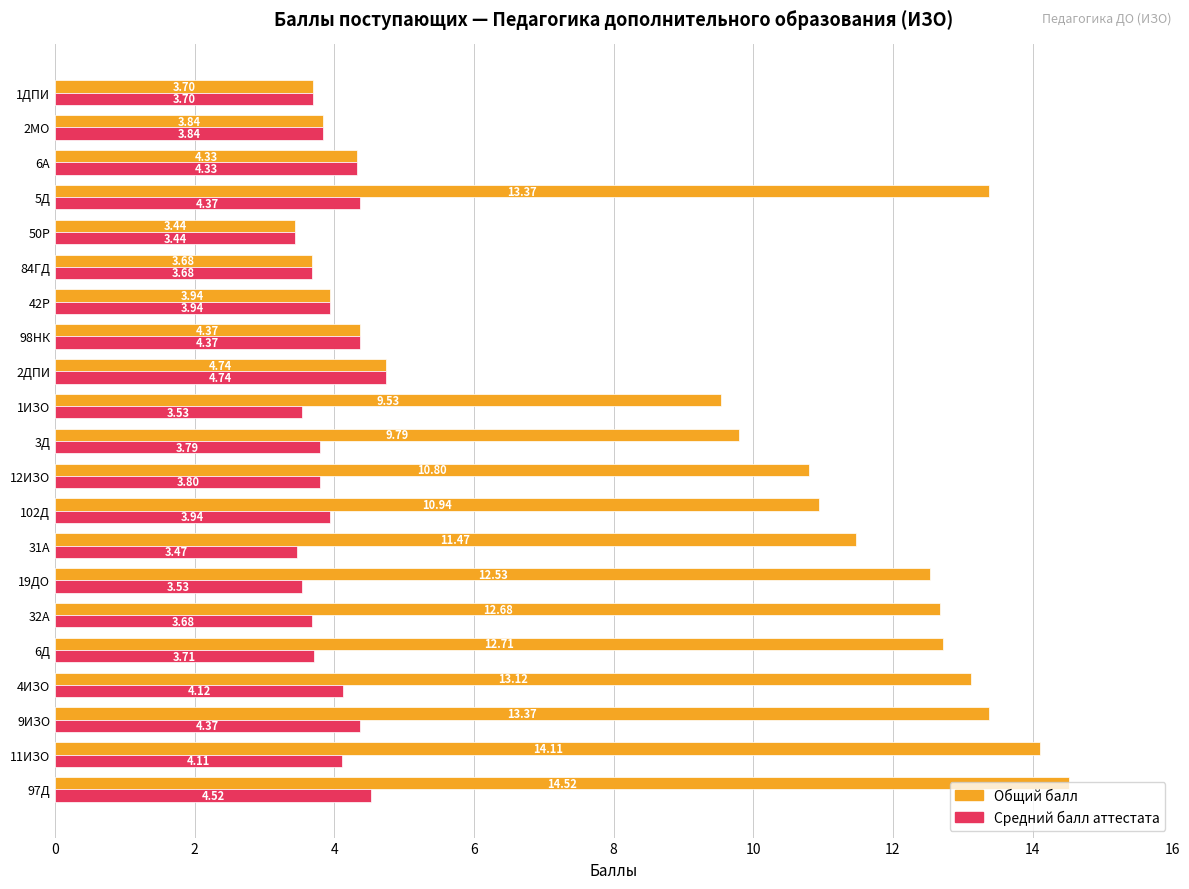

Is the value of Средний балл аттестата at 97Д greater than the value of Общий балл at 12ИЗО?

No